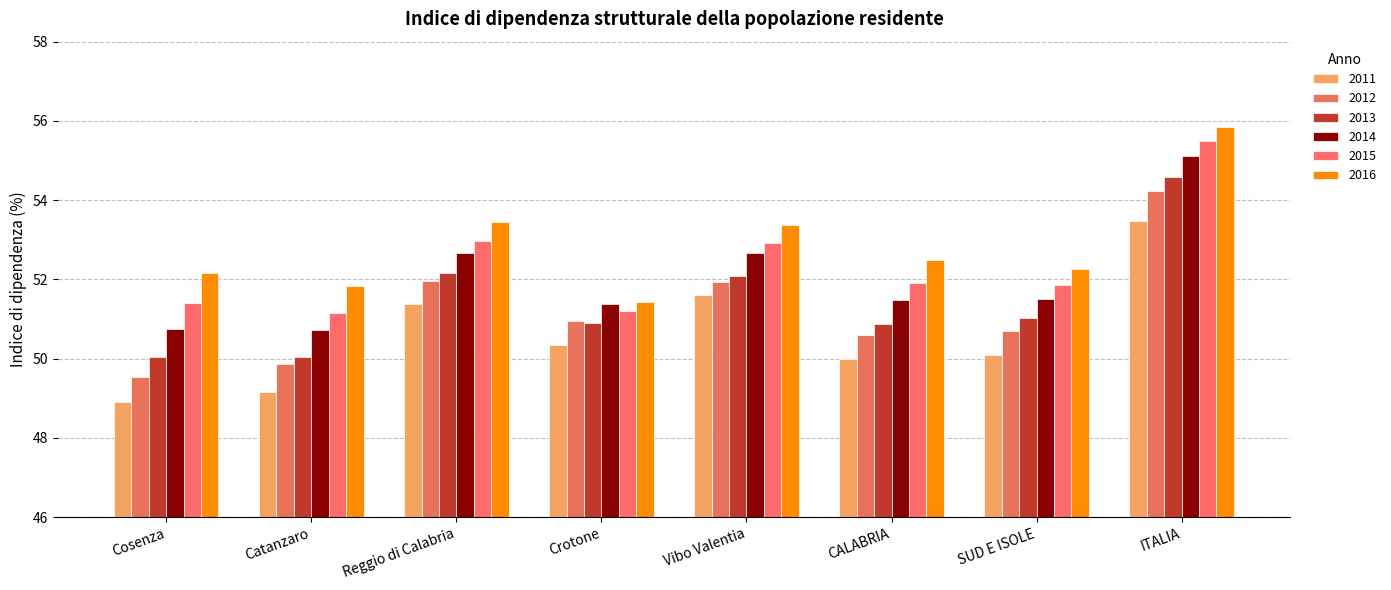

List the series in order of their peak value, lowest first.

2011, 2012, 2013, 2014, 2015, 2016